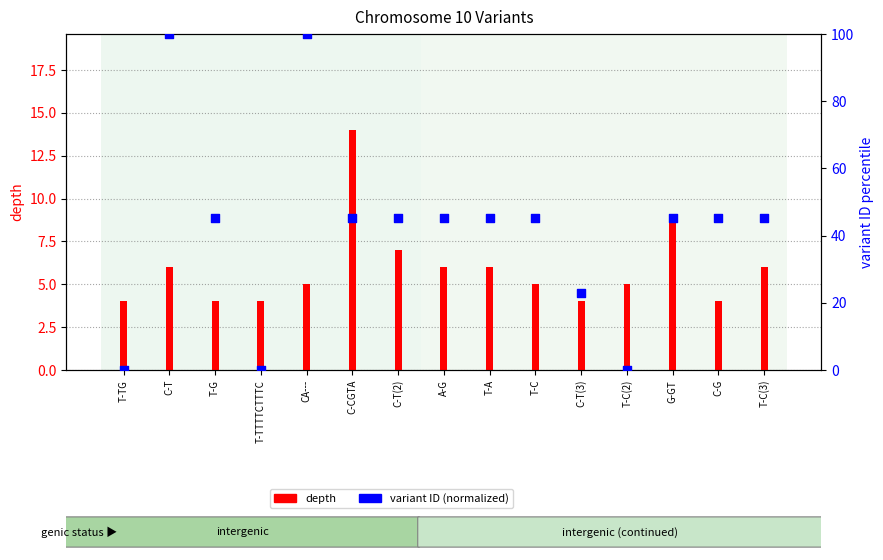

Which series has the widest spread of Y values?

variant ID (normalized)